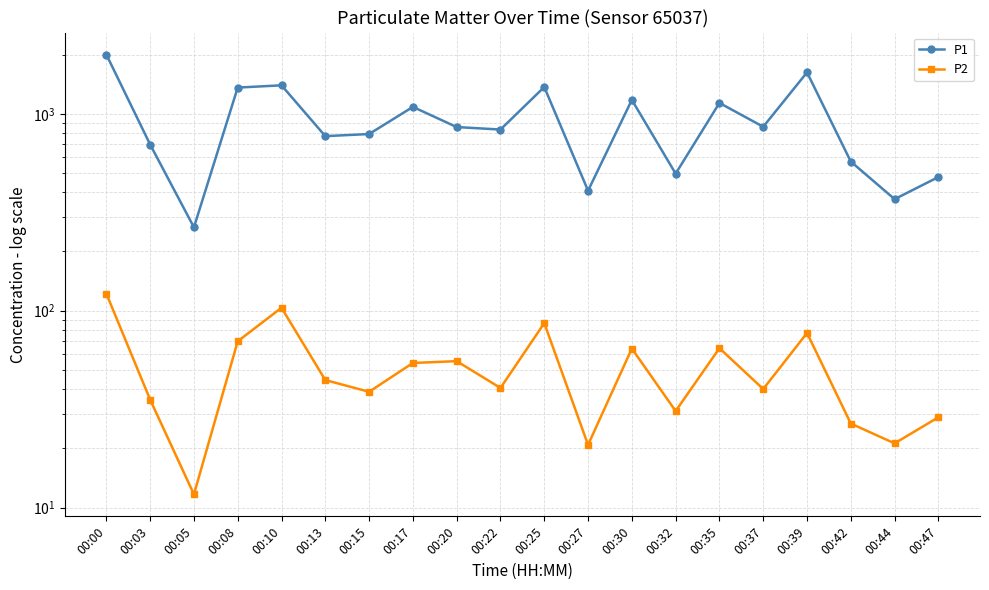

List the series in order of their peak value, highest first.

P1, P2